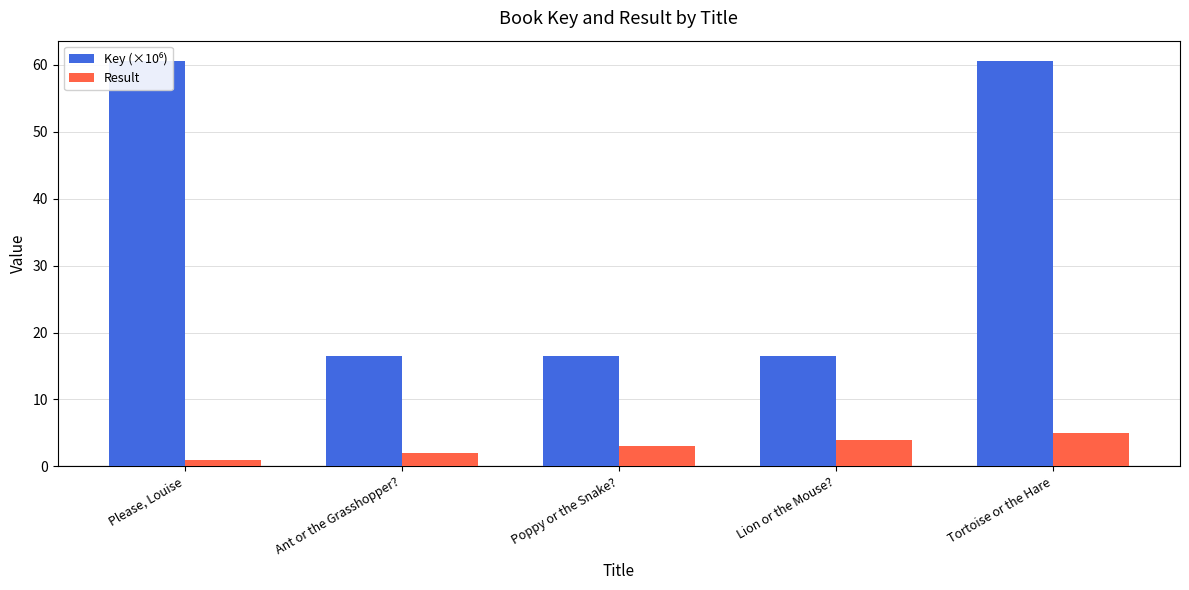

What is the difference between the Result values at Poppy or the Snake? and Please, Louise?

2.0